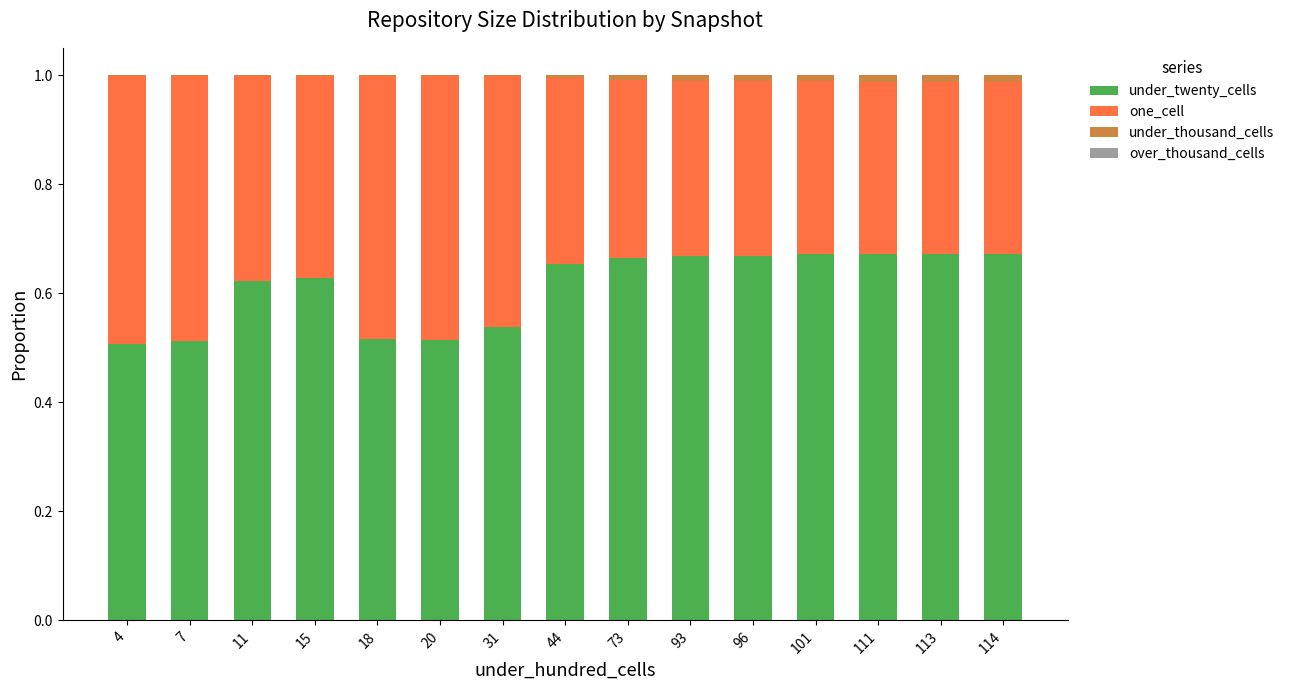

True or false: under_twenty_cells has a value of 0.5 at 7.

True